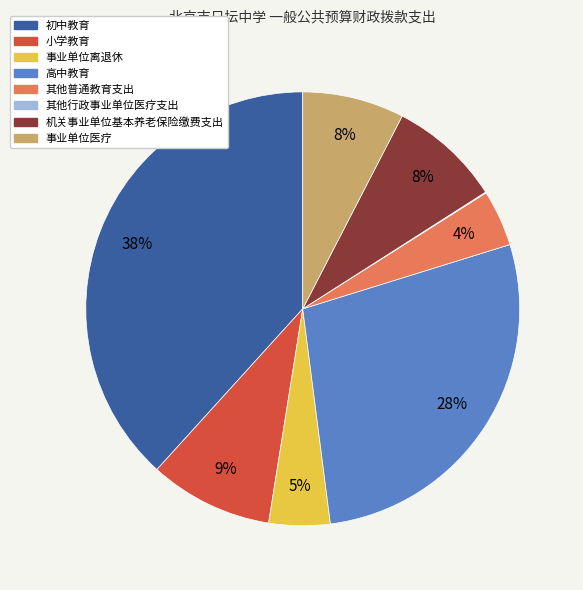

Is the sum of 机关事业单位基本养老保险缴费支出 and 事业单位离退休 greater than half?

No